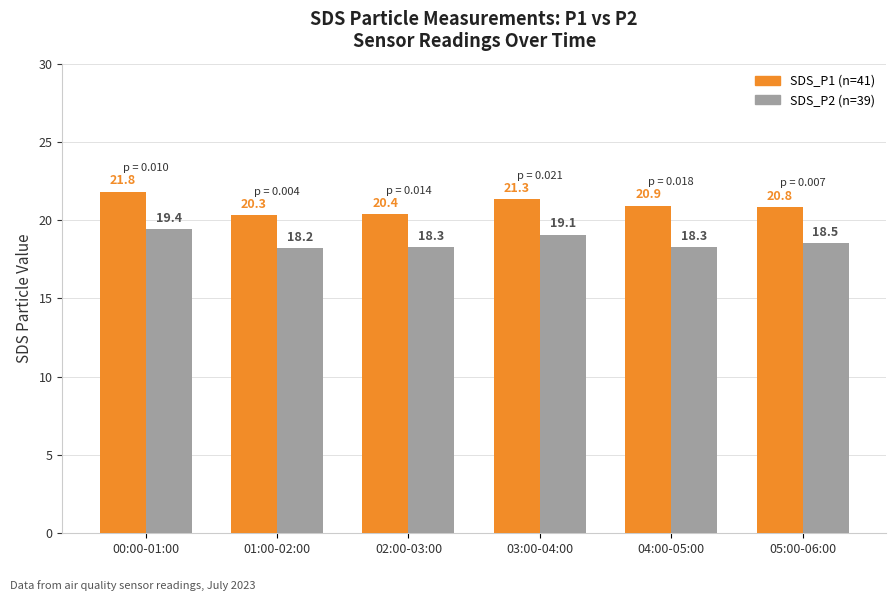

True or false: SDS_P1 (n=41) has a value of 34.6 at 01:00-02:00.

False